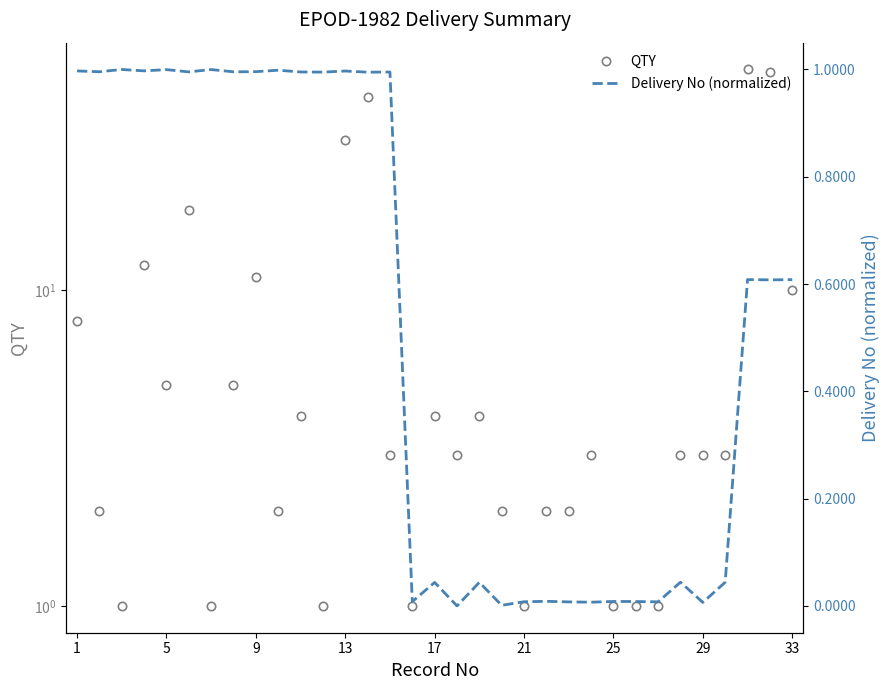

Does the chart have visible grid lines?

No